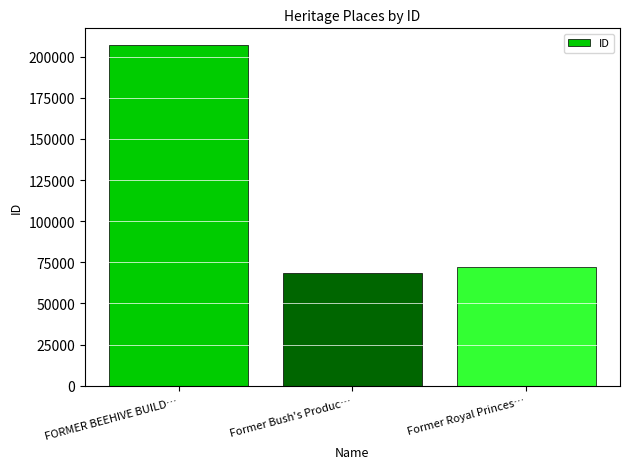

Which has a higher value, Former Bush's Produc… or FORMER BEEHIVE BUILD…?

FORMER BEEHIVE BUILD…